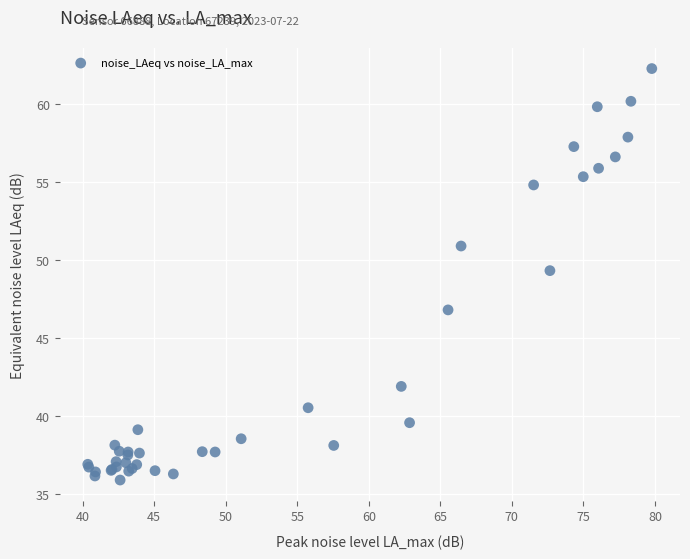

What Y value in the scatter plot is closest to 49?

49.3